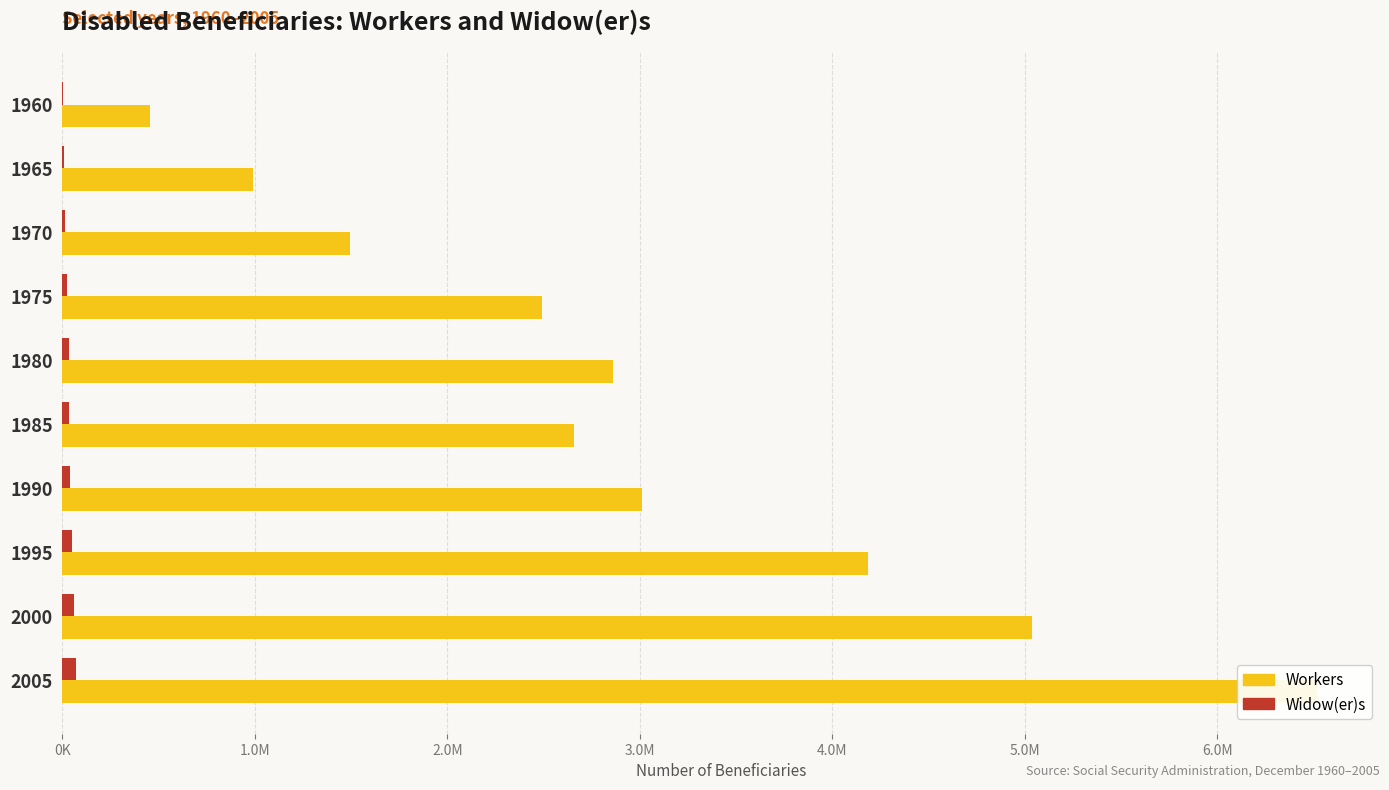

Which has a higher value, 1980 or 1965?

1980